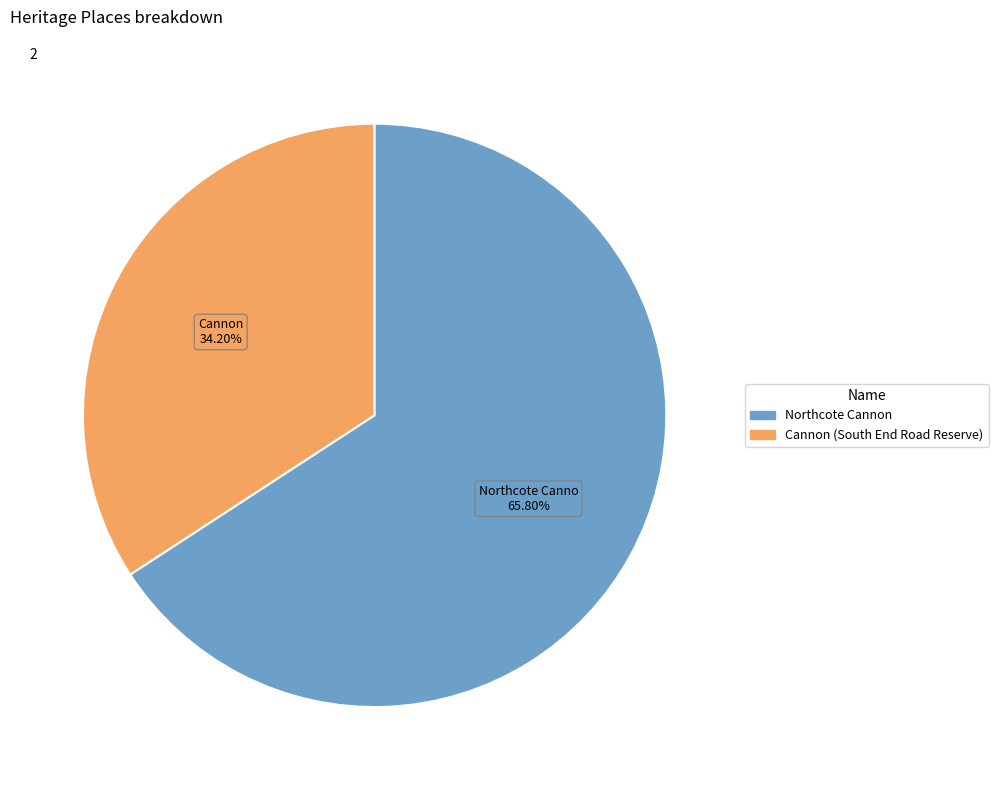

Is there any slice that represents more than half of the pie?

Yes